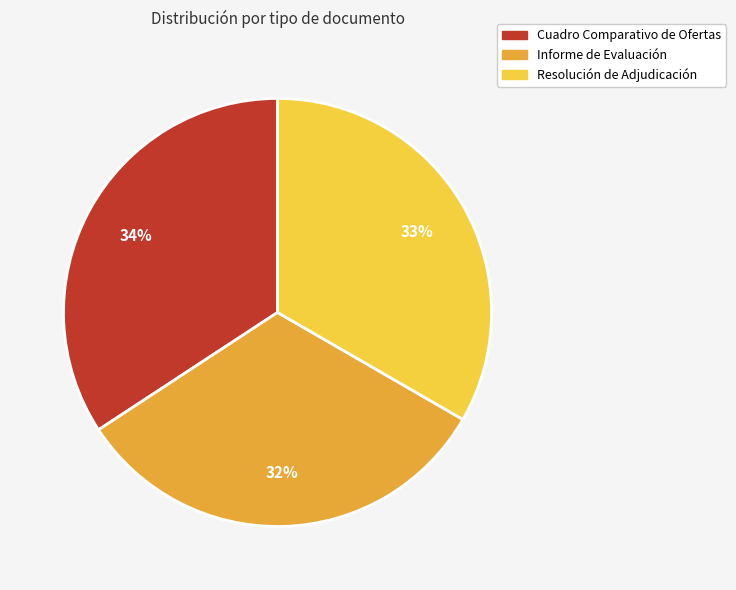

Is Resolución de Adjudicación the majority of the pie?

No